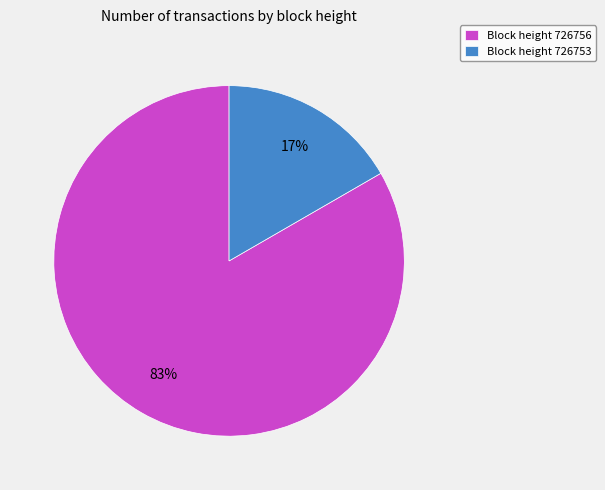

Do Block height 726753 and Block height 726756 together represent more than half of the pie?

Yes